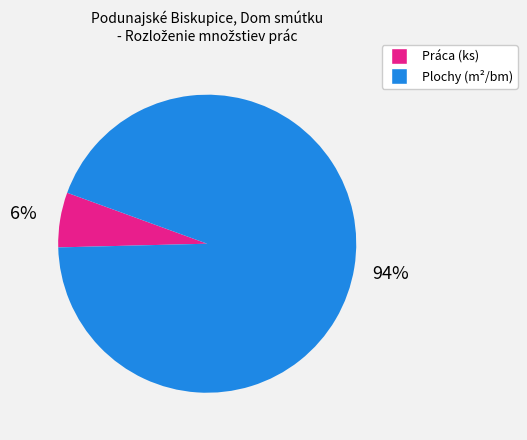

To the nearest percent, what is the difference between the largest and smallest slice percentages?

88%